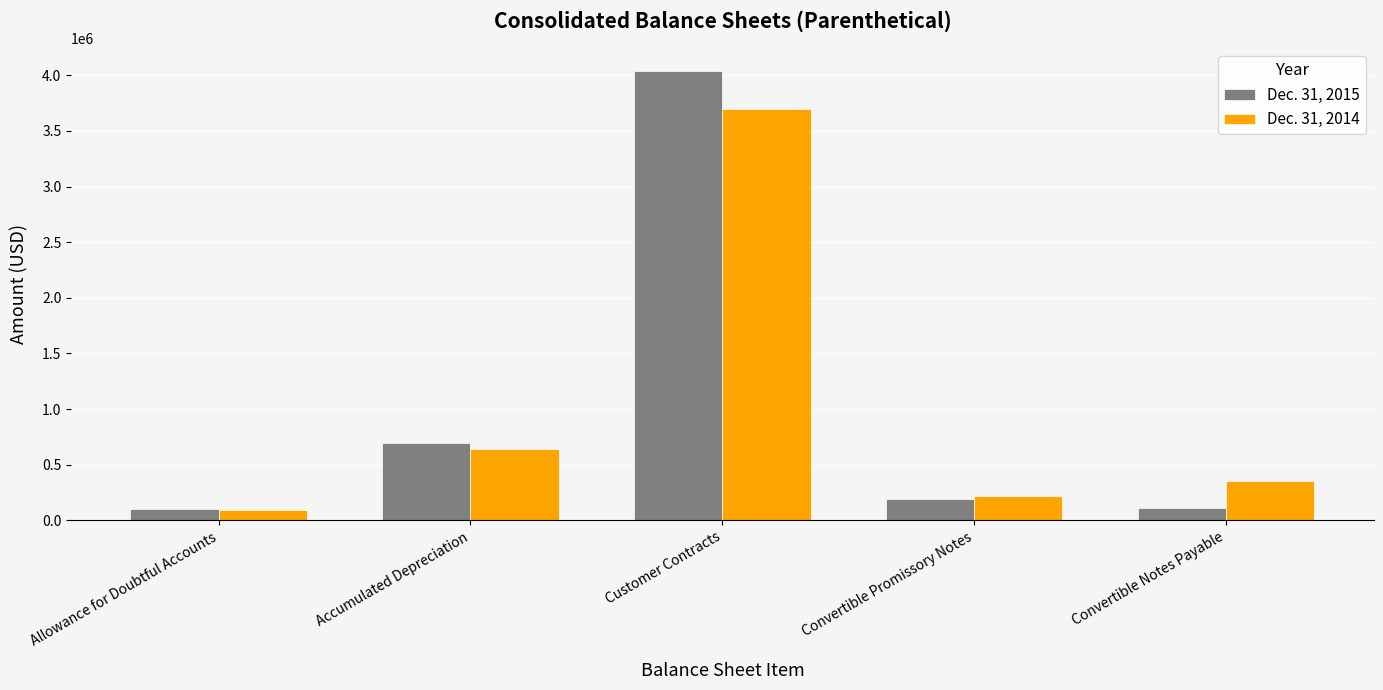

At which category is the sum across all series the highest?

Customer Contracts